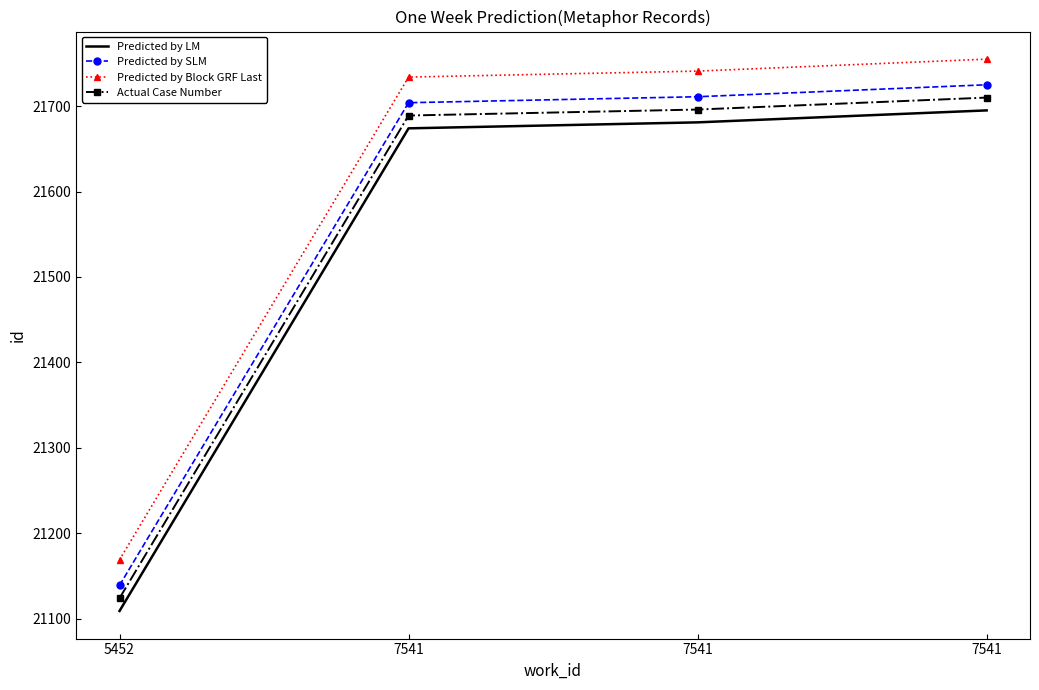

What is the value of the Predicted by SLM point at the 2nd from the left?

21704